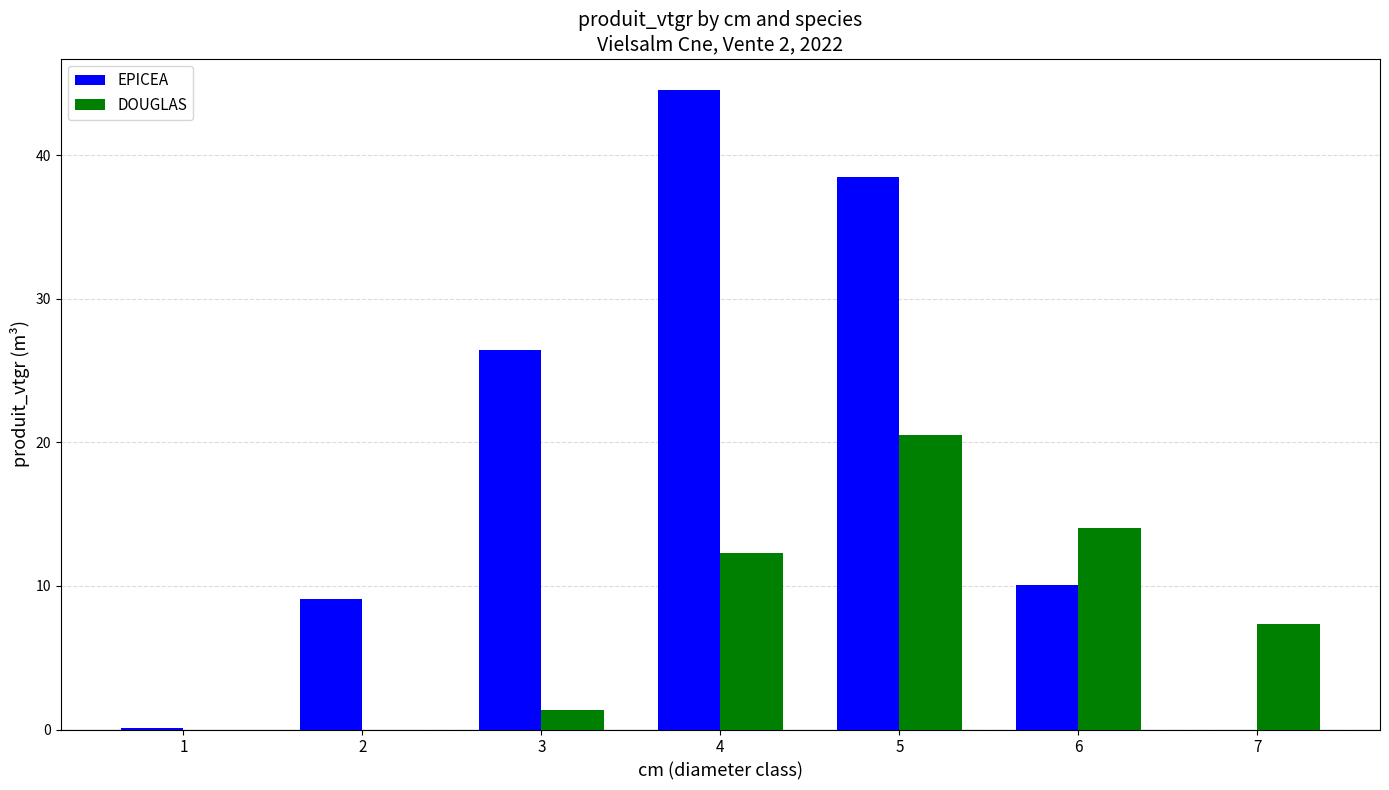

What is the sum of all EPICEA values?

128.6